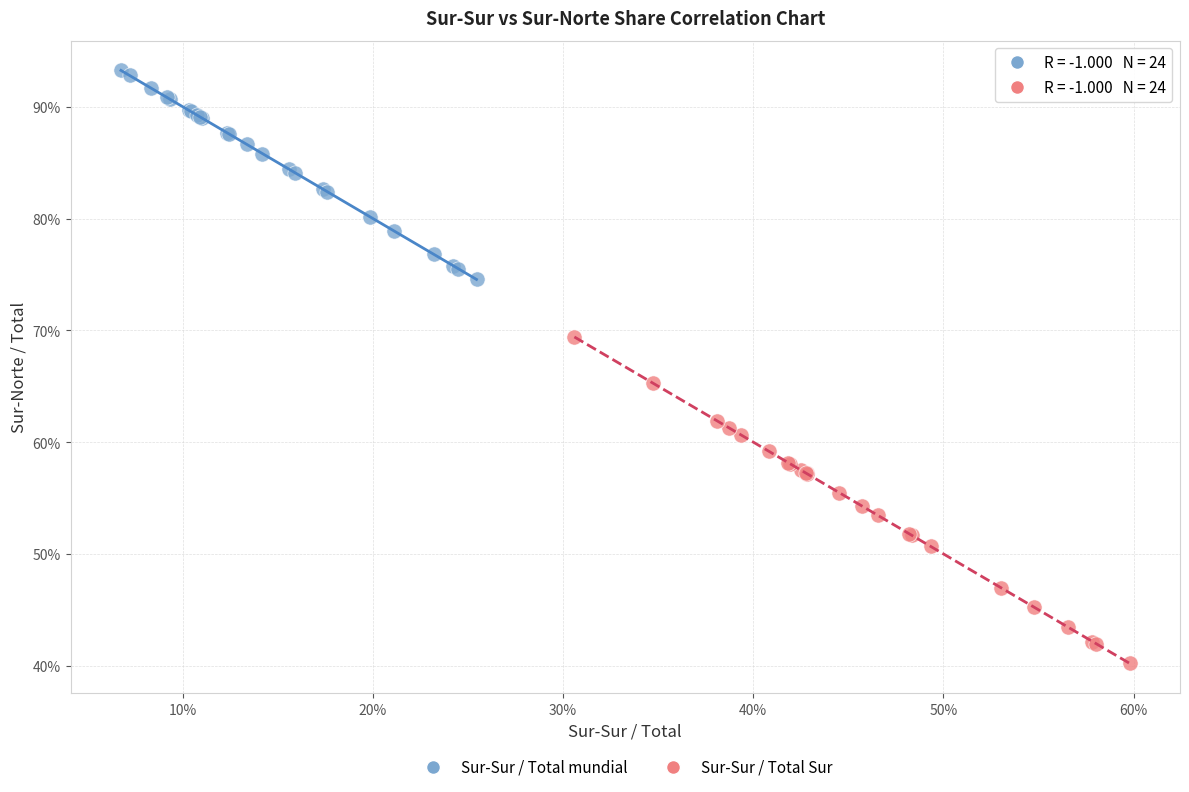

Which series has the largest Y range (max minus min)?

Sur-Sur / Total Sur